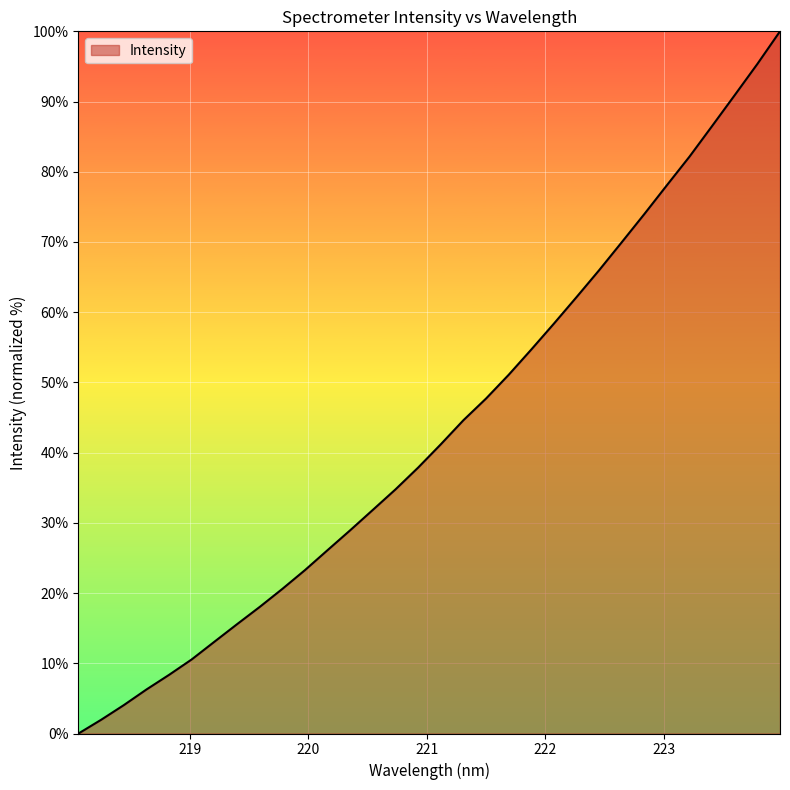

What is the maximum value shown in the chart?

100.0